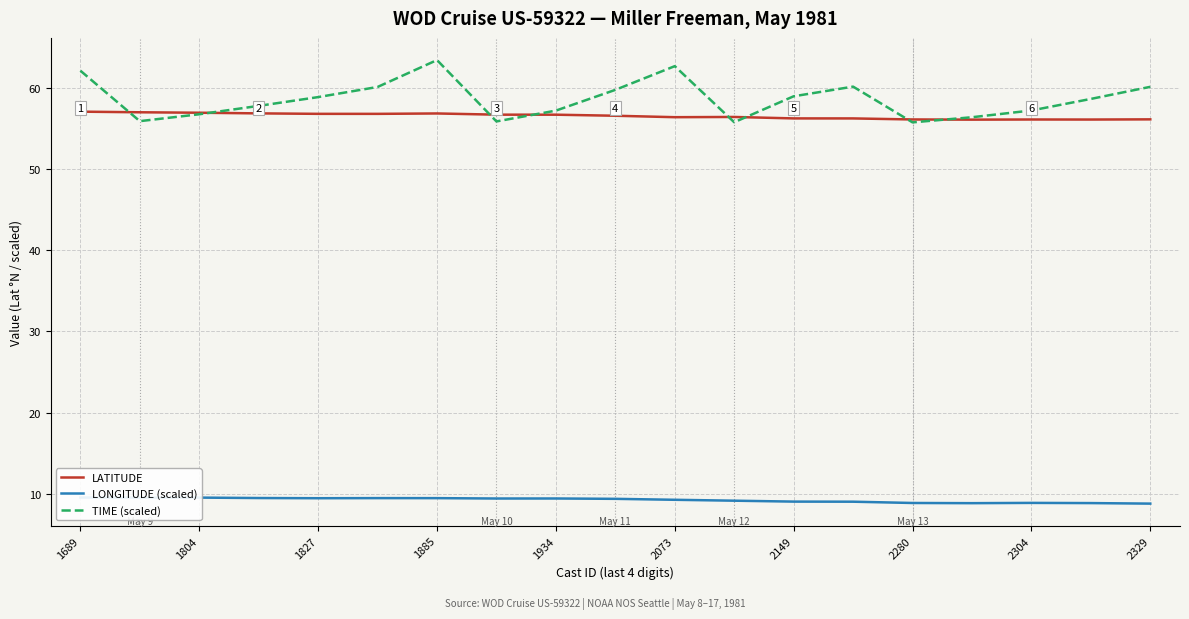

True or false: LATITUDE and LONGITUDE (scaled) intersect in this chart.

False